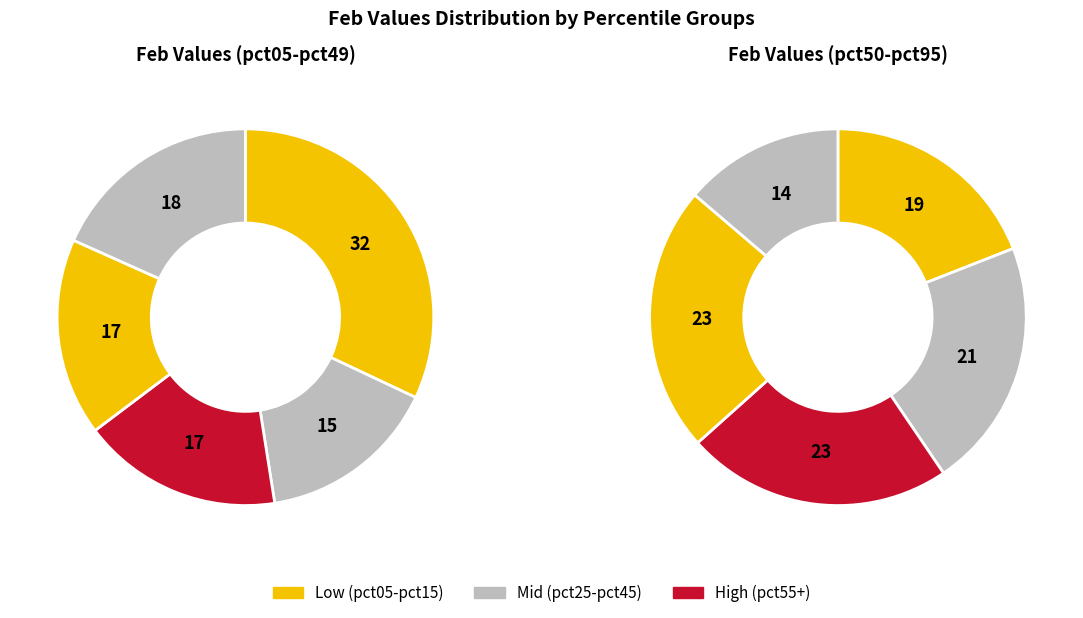

How many slices are in this pie chart?

10